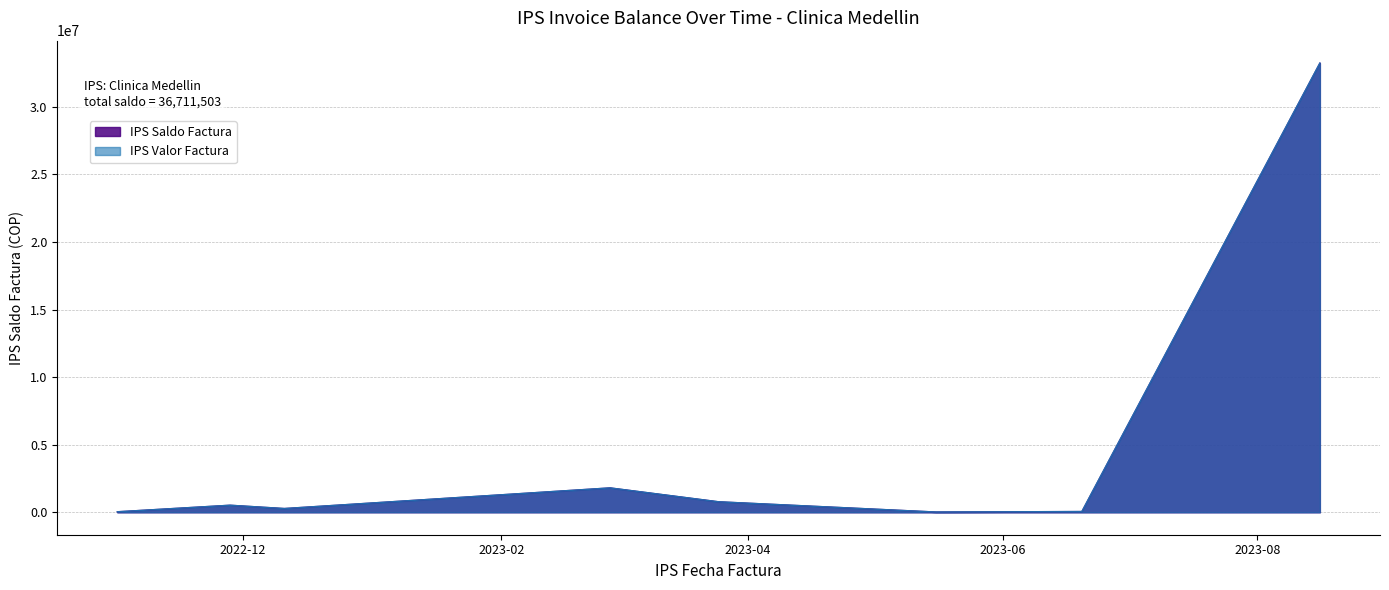

Which series changed the most between 2023-02-27 and 2023-06-20?

IPS Saldo Factura